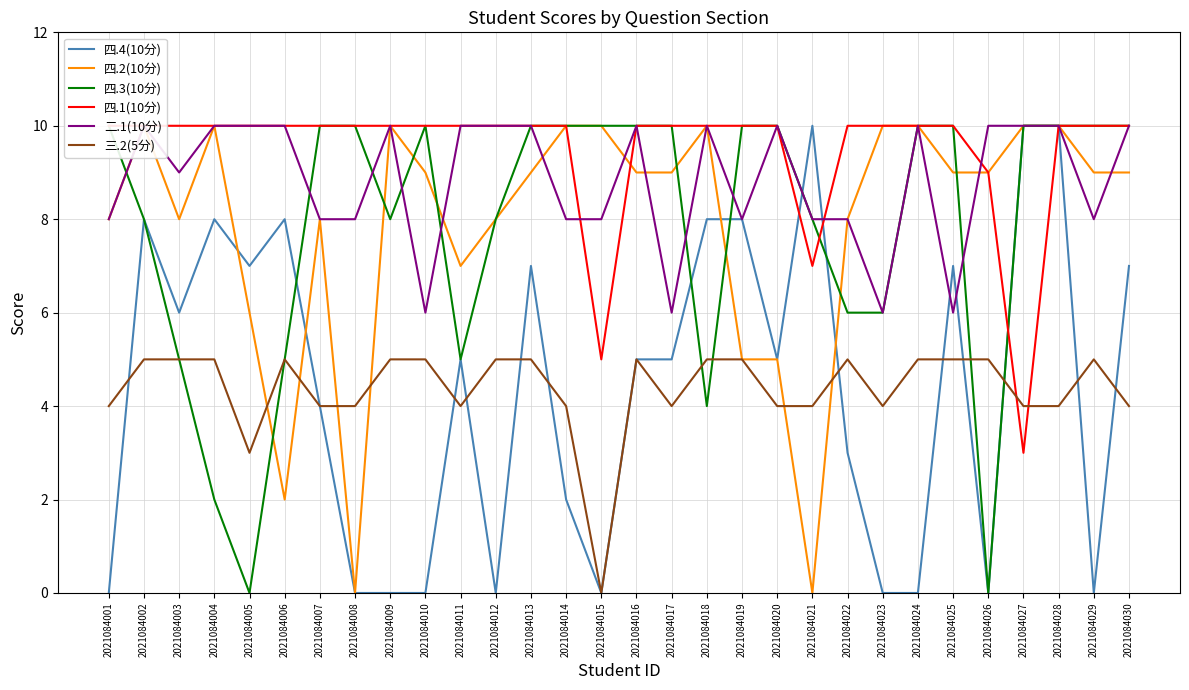

At which category does 四.3(10分) reach its first local peak?

2021084010